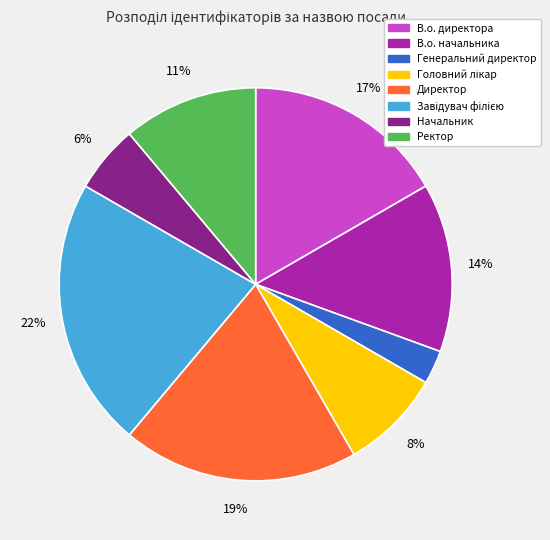

To the nearest percent, what is the difference between the largest and smallest slice percentages?

19%